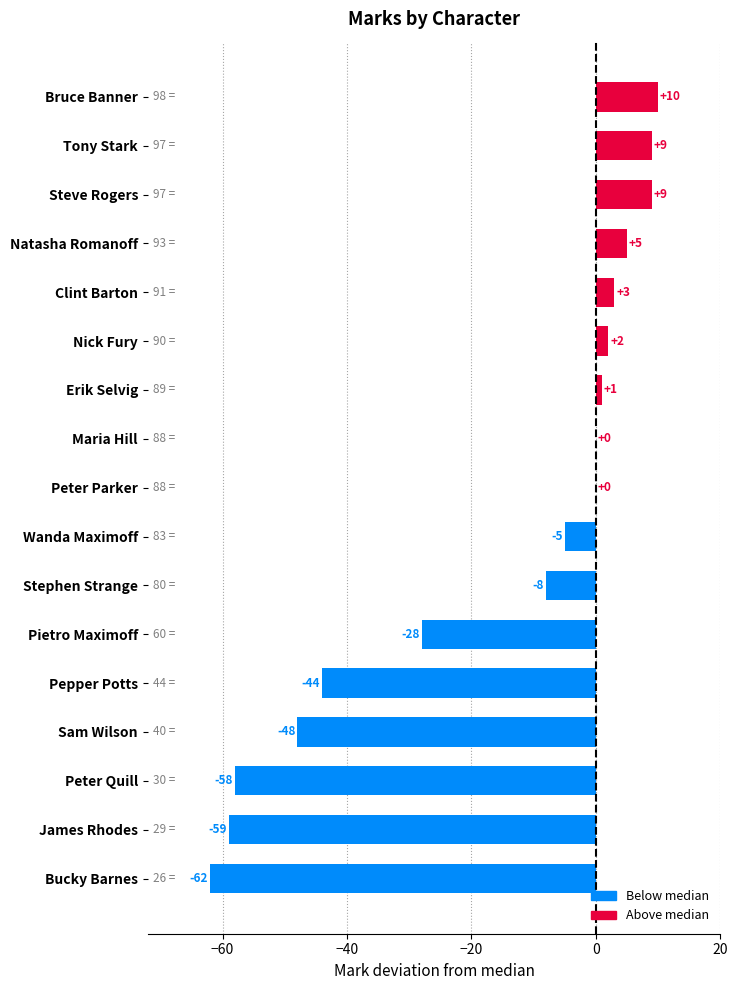

Are the bars horizontal?

Yes